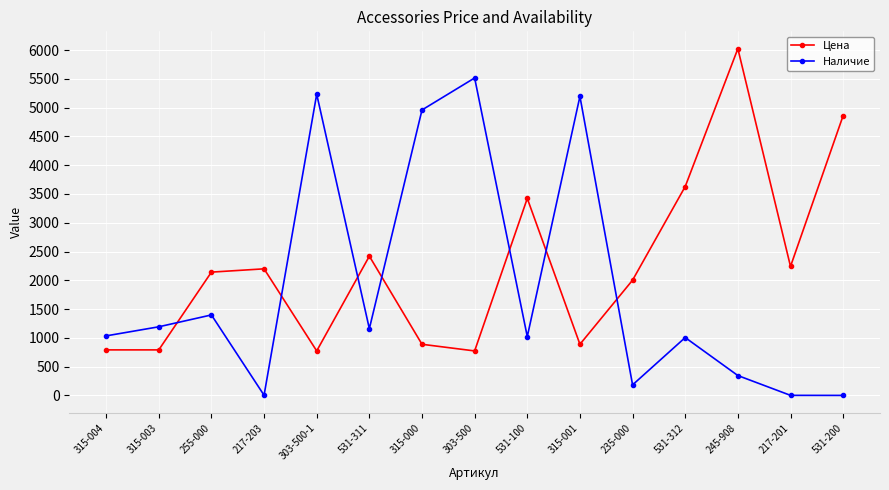

What is the spread (max minus min) of values at 531-312?

2623.9